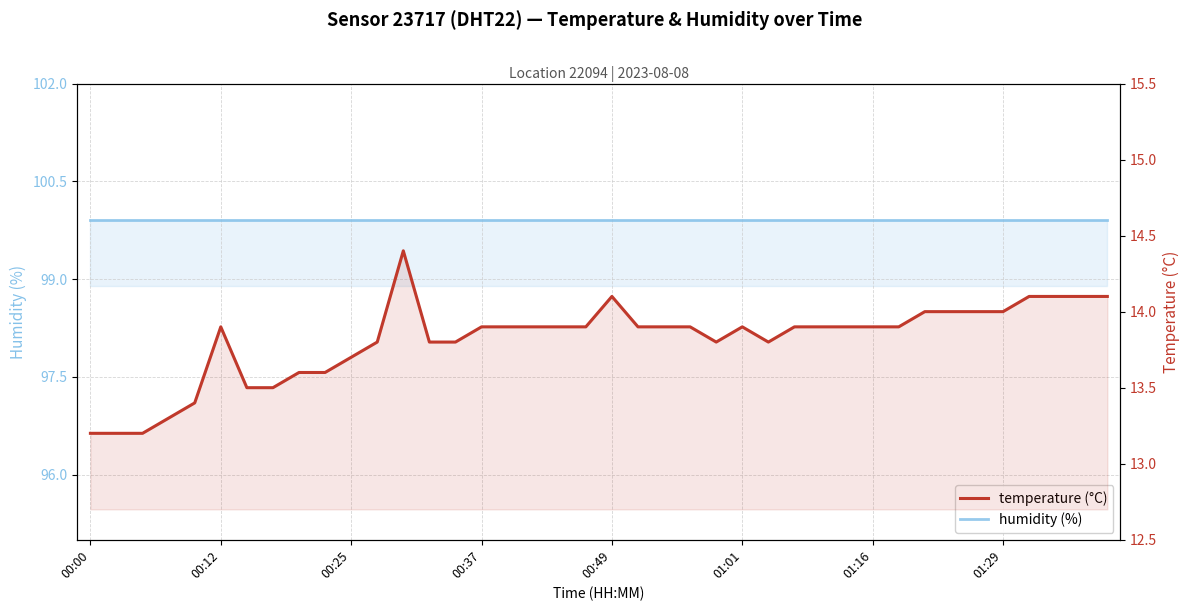

True or false: temperature (°C) and humidity (%) cross at least once.

False